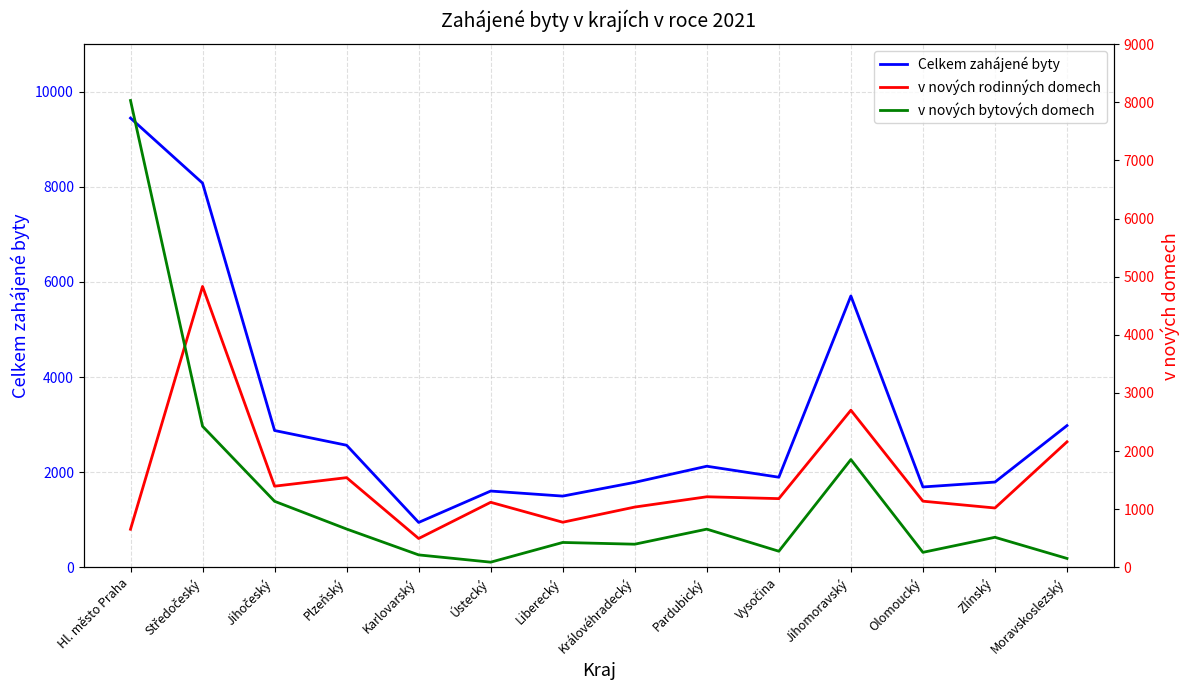

At which label is v nových bytových domech closest to 4060?

Středočeský